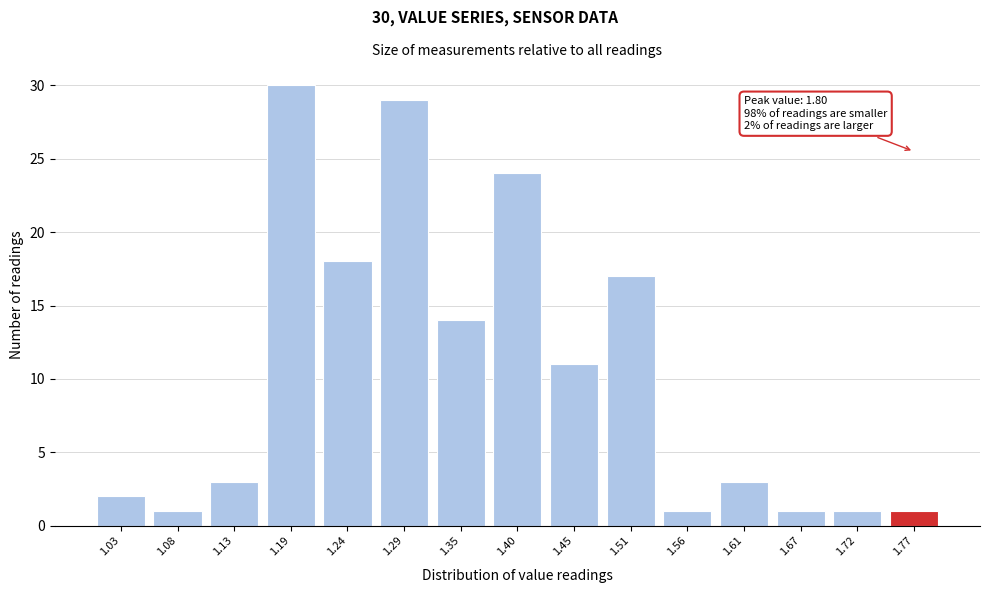

Reading right to left, extract all data points from this chart.

1	1	1	3	1	17	11	24	14	29	18	30	3	1	2